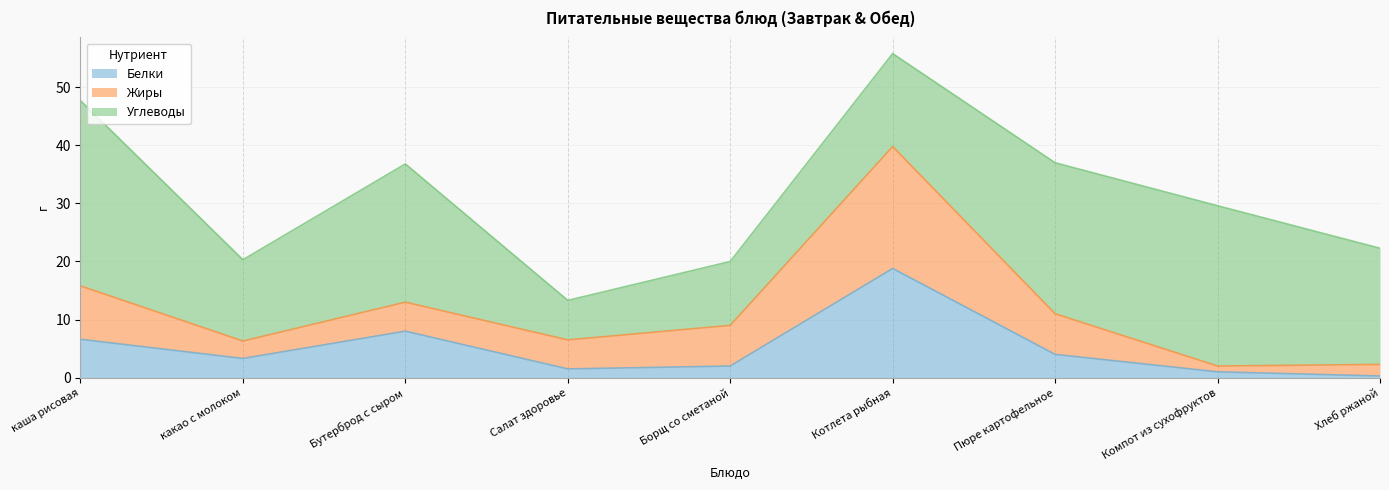

Rank the categories by Белки value from lowest to highest.

Хлеб ржаной, Компот из сухофруктов, Салат здоровье, Борщ со сметаной, какао с молоком, Пюре картофельное, каша рисовая, Бутерброд с сыром, Котлета рыбная